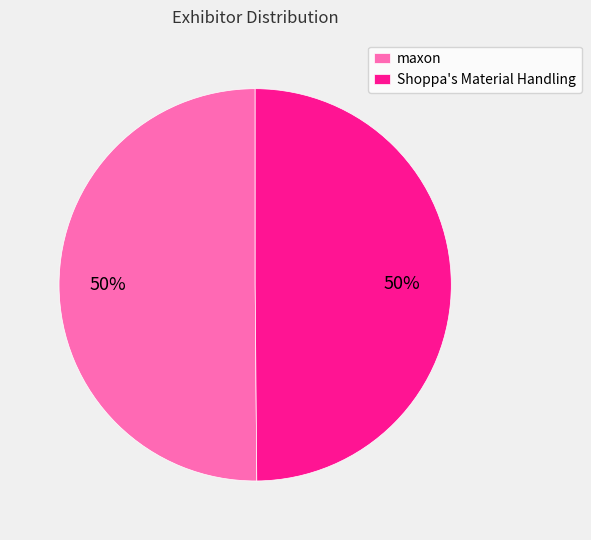

Do Shoppa's Material Handling and maxon together represent more than half of the pie?

Yes